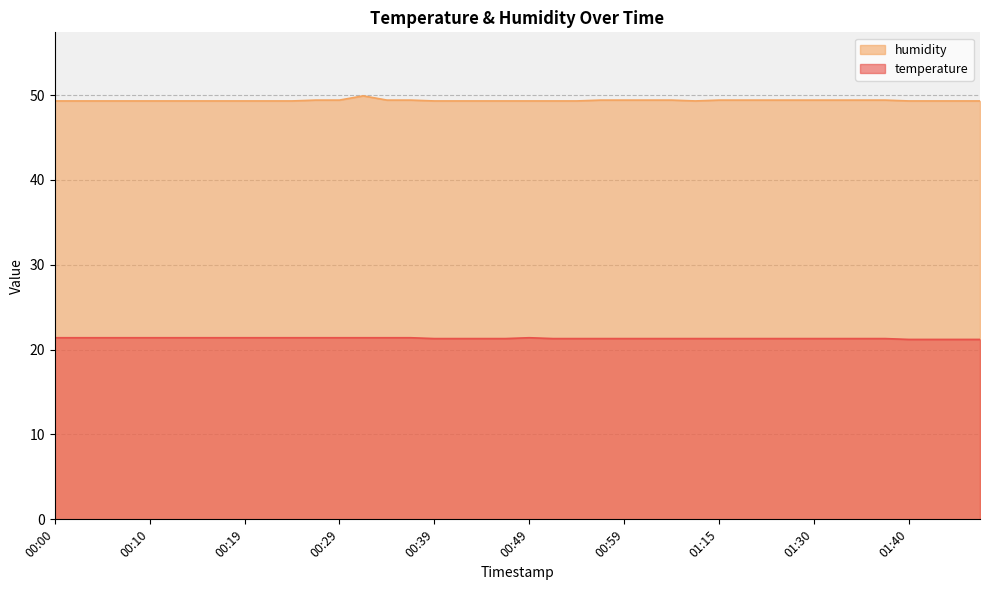

The humidity series shows 20.1 at 00:27. True or false?

False